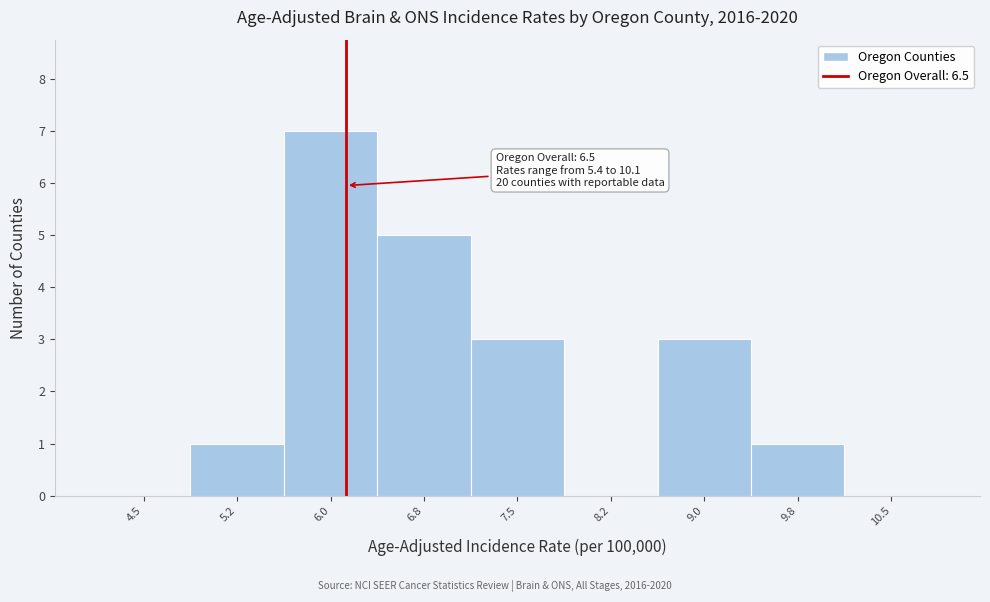

Reading left to right, list all the values displayed in this chart.

4.5=0	5.2=1	6.0=7	6.8=5	7.5=3	8.2=0	9.0=3	9.8=1	10.5=0